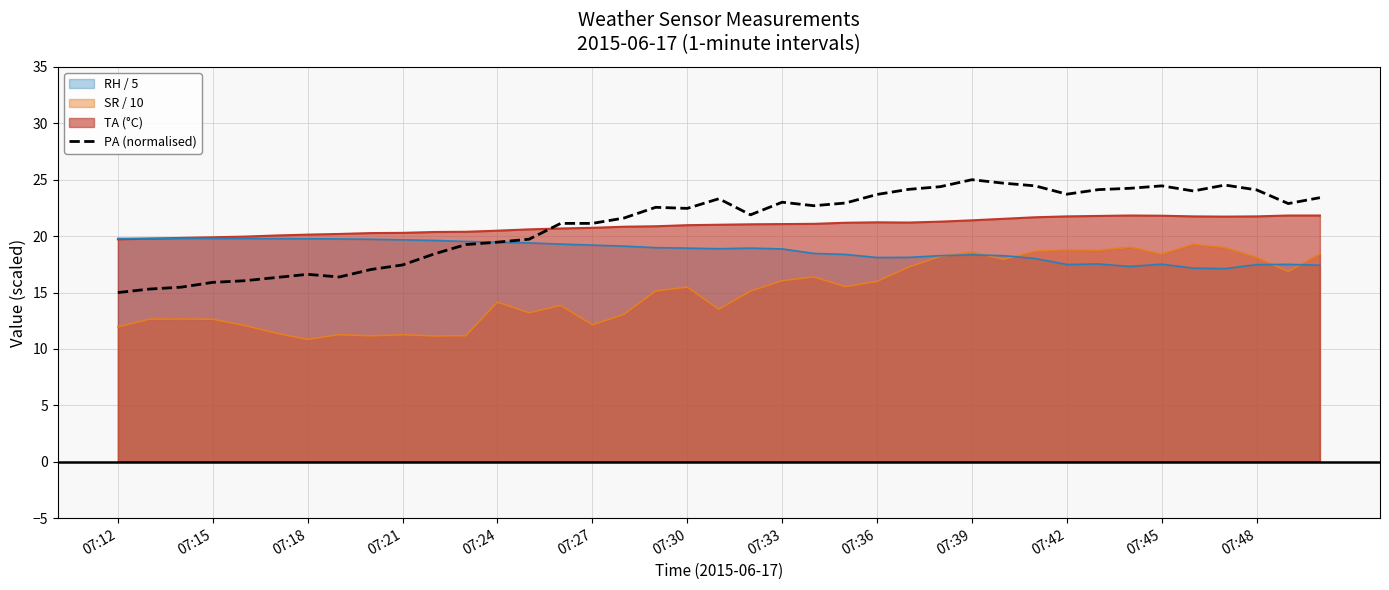

What is the difference between the highest and lowest values at 07:36?

7.7